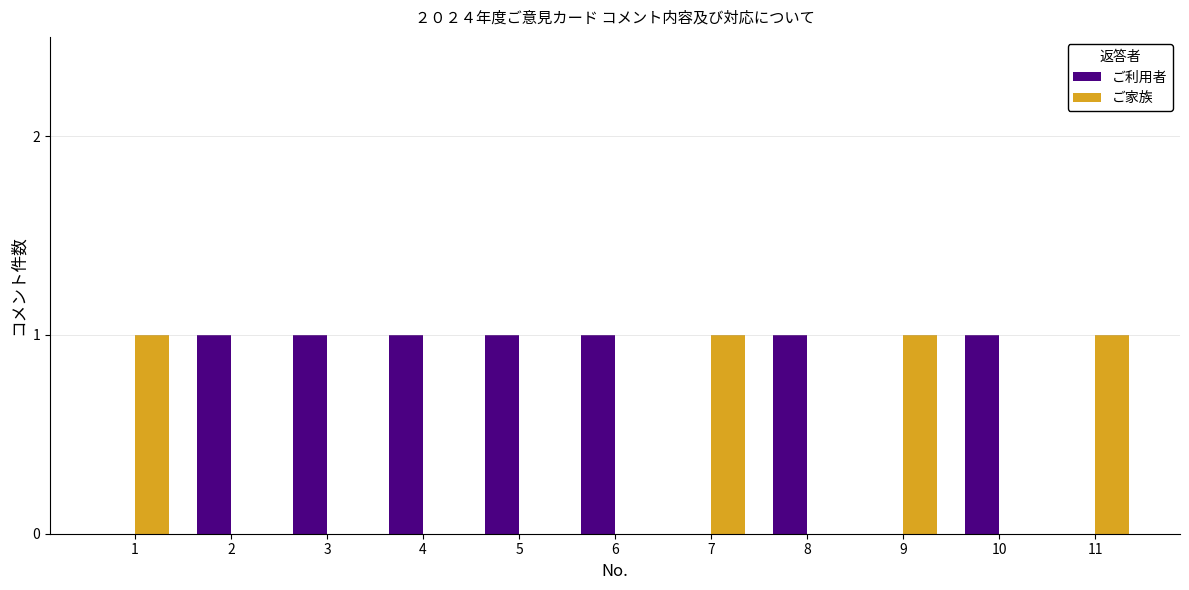

Reading left to right, transcribe all the data shown in this chart.

ご利用者: 1=0	2=1	3=1	4=1	5=1	6=1	7=0	8=1	9=0	10=1	11=0
ご家族: 1=1	2=0	3=0	4=0	5=0	6=0	7=1	8=0	9=1	10=0	11=1